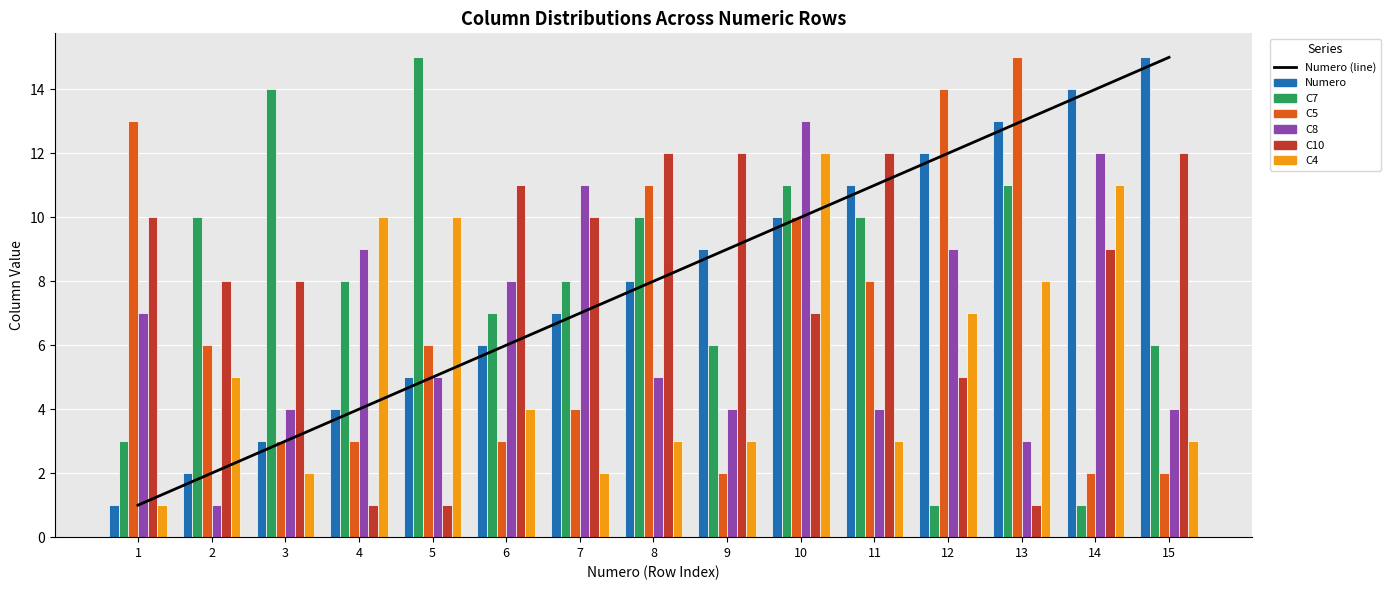

Which series has the widest spread of values?

Numero